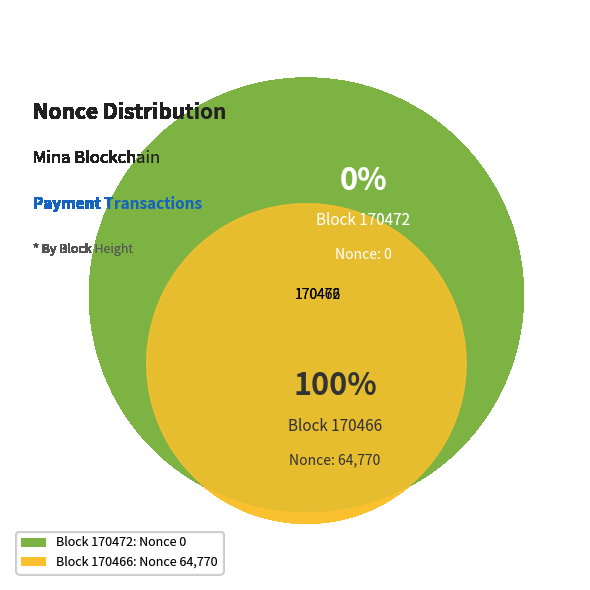

Which slice is the smallest?

170472